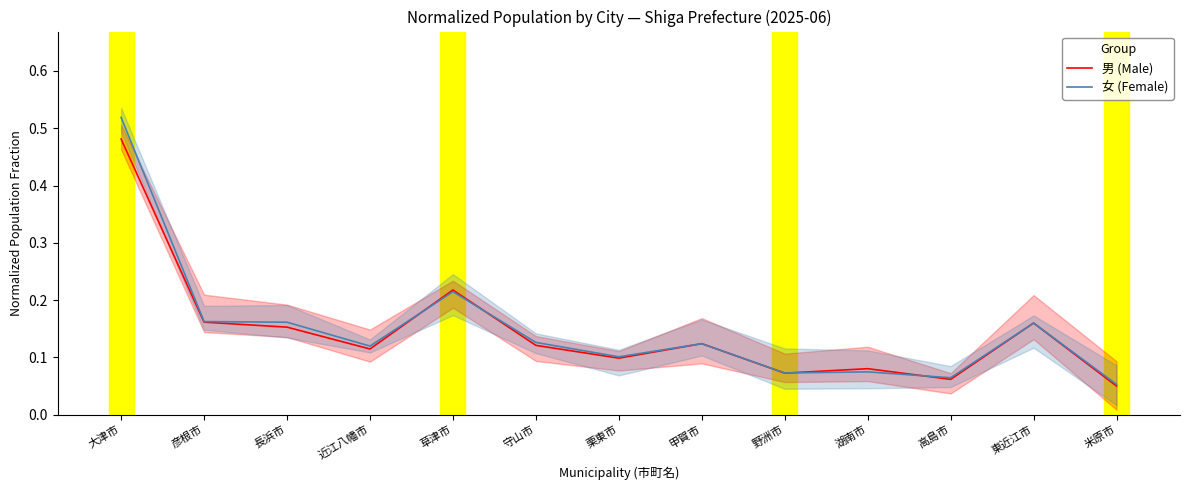

What is the sum of the 男 (Male) values at 湖南市 and 守山市?

0.2